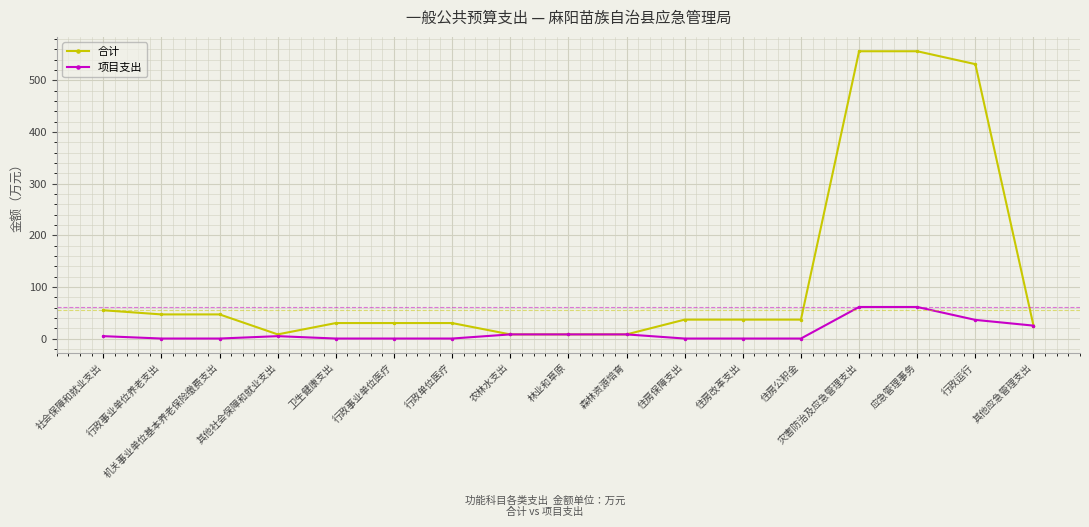

What is the label of the 6th point from the left?

行政事业单位医疗